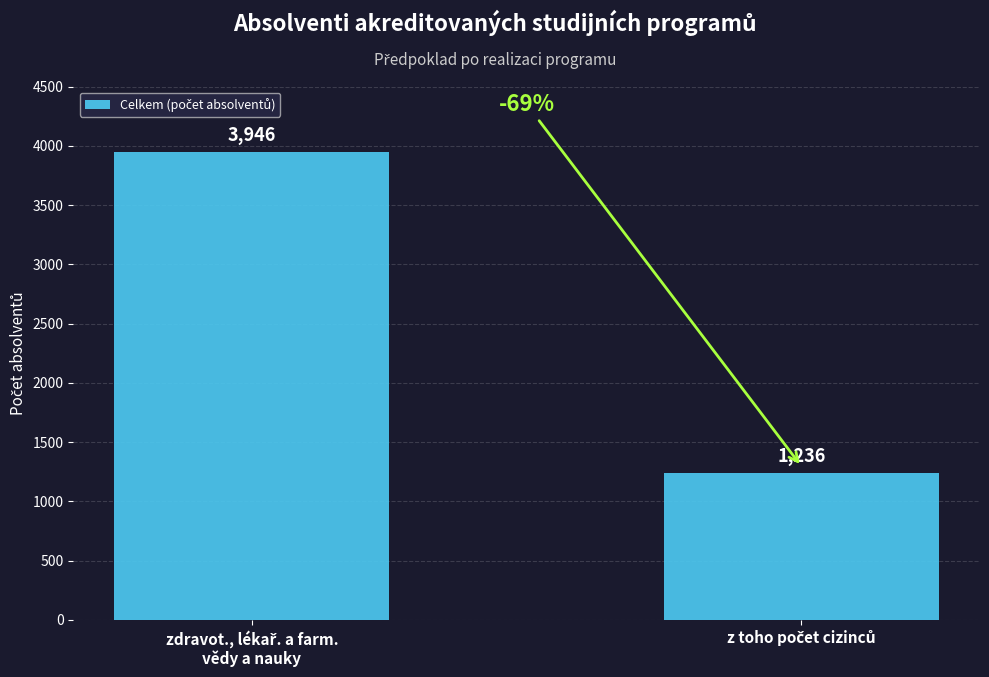

What is the difference between the maximum and minimum values?

2710